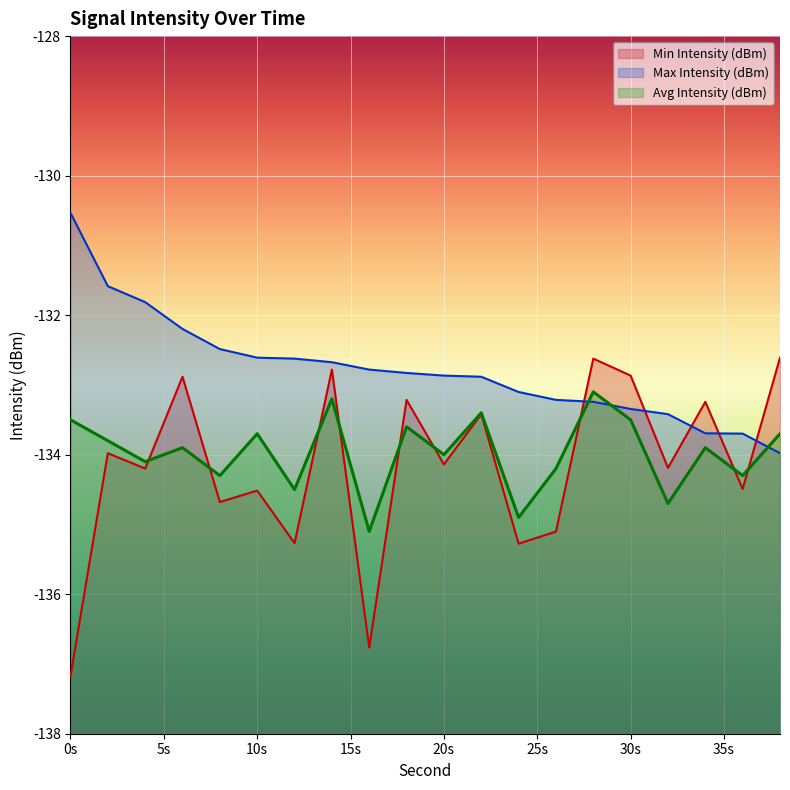

Where is the first local minimum for Avg Intensity (dBm)?

4